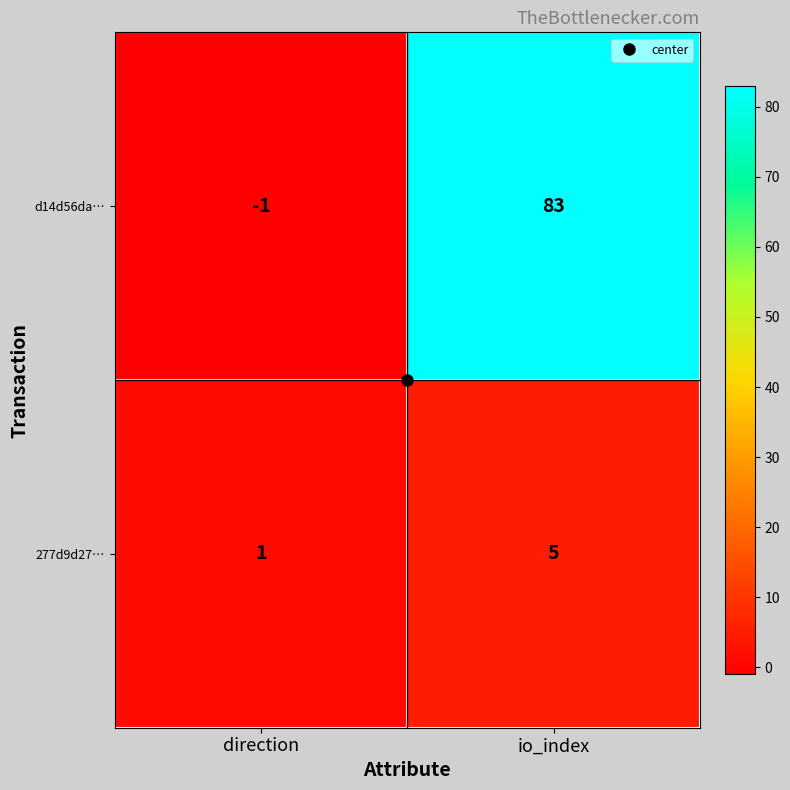

What is the minimum value shown in the chart?

-1